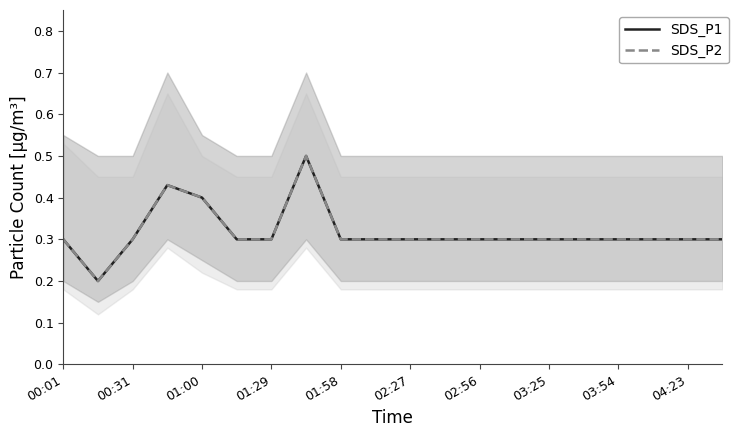

True or false: SDS_P1 has a value of 0.1 at 15.

False